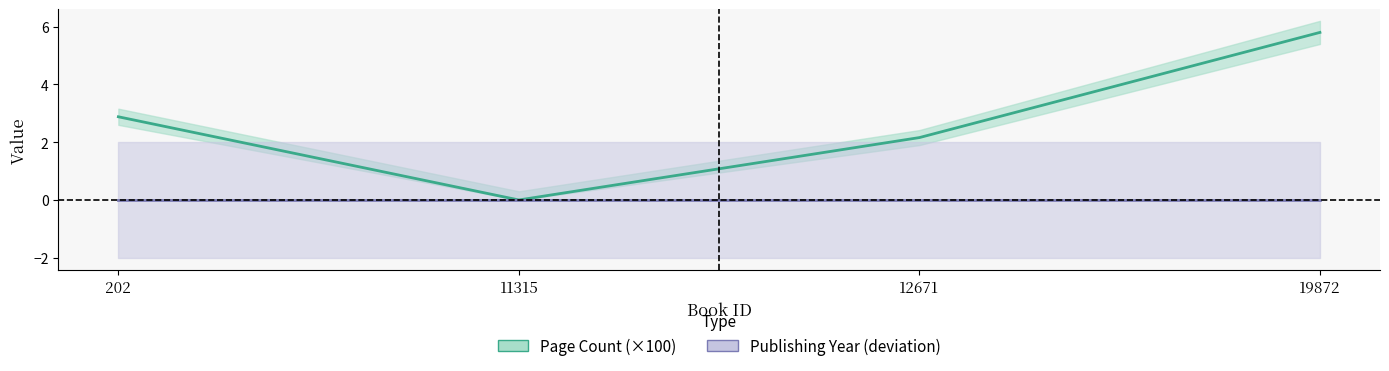

Is it true that Page Count (×100) equals 1.4 at 12671?

False